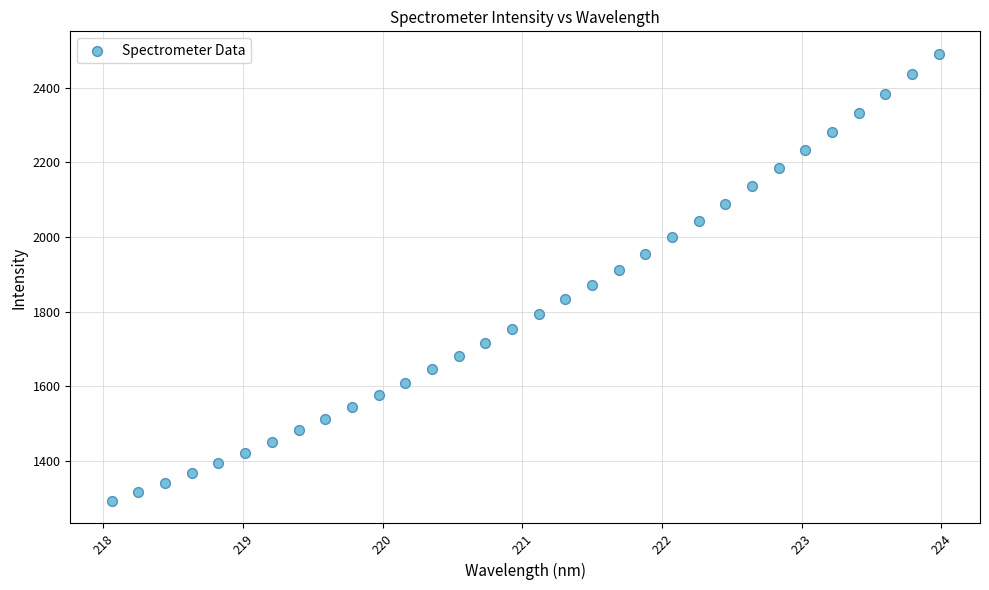

What is the range of Y values (max minus min)?

1198.5